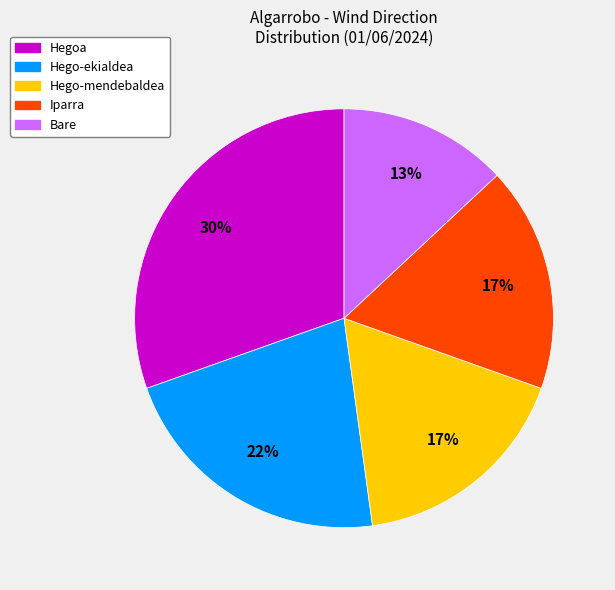

Is the sum of Iparra and Bare greater than half?

No